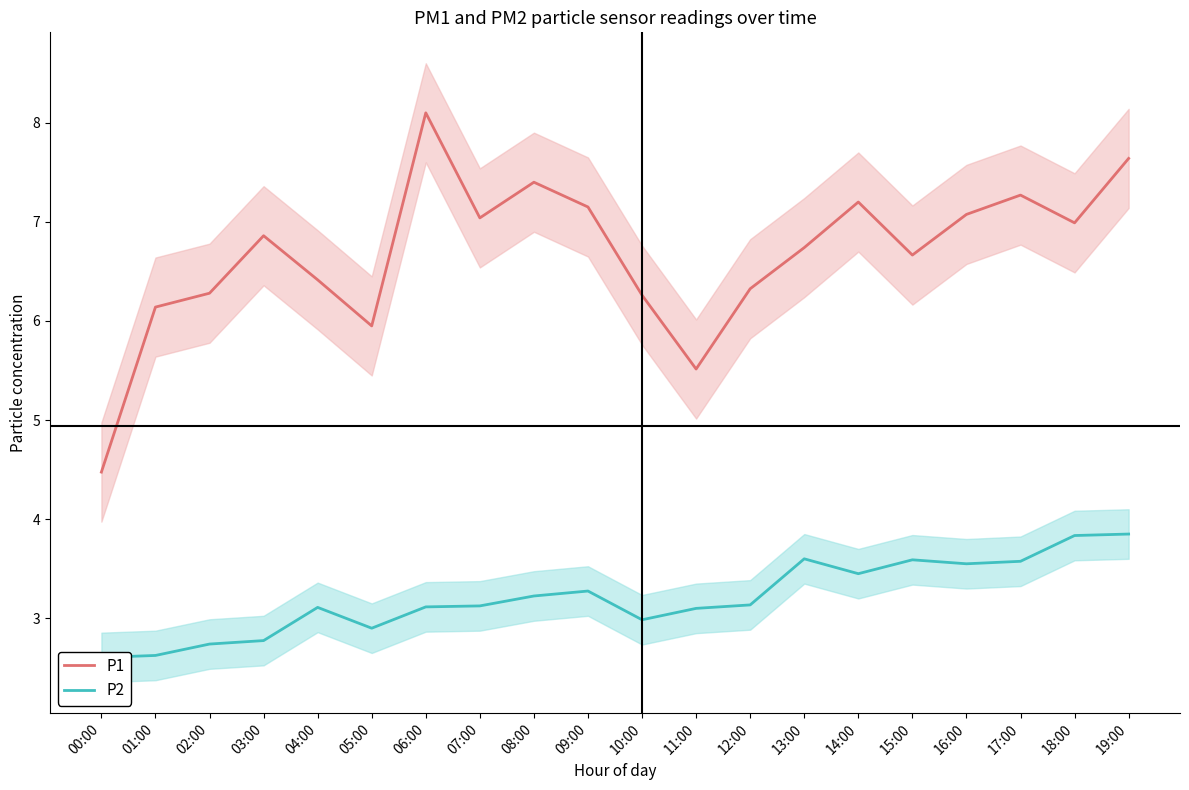

What is the average value of the P1 series?

6.7